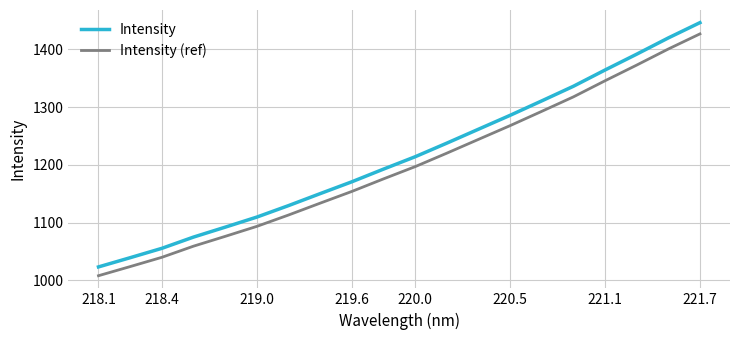

Reading right to left, what are all the values shown in this chart?

Intensity: 1446.3	1419.8	1391.7	1364.3	1336.1	1310.8	1285.8	1261.8	1237.7	1214.1	1192.7	1170.7	1150.2	1129.5	1109.6	1092.1	1075.0	1055.5	1039.2	1023.3
Intensity (ref): 1426.8	1400.6	1372.8	1345.6	1317.8	1292.7	1268.0	1244.1	1220.3	1196.9	1175.7	1154.0	1133.7	1113.2	1093.5	1076.2	1059.2	1039.9	1023.9	1008.1